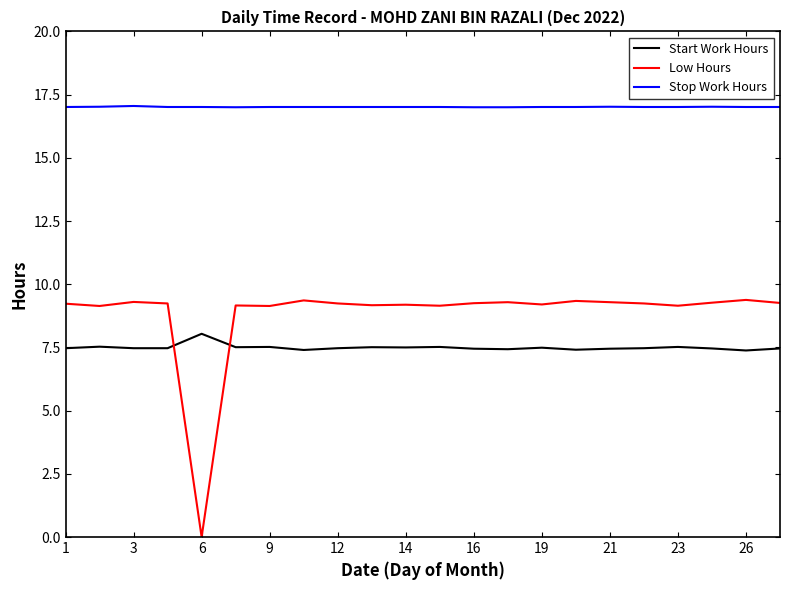

What is the difference between the maximum and minimum values in the Low Hours series?

9.4